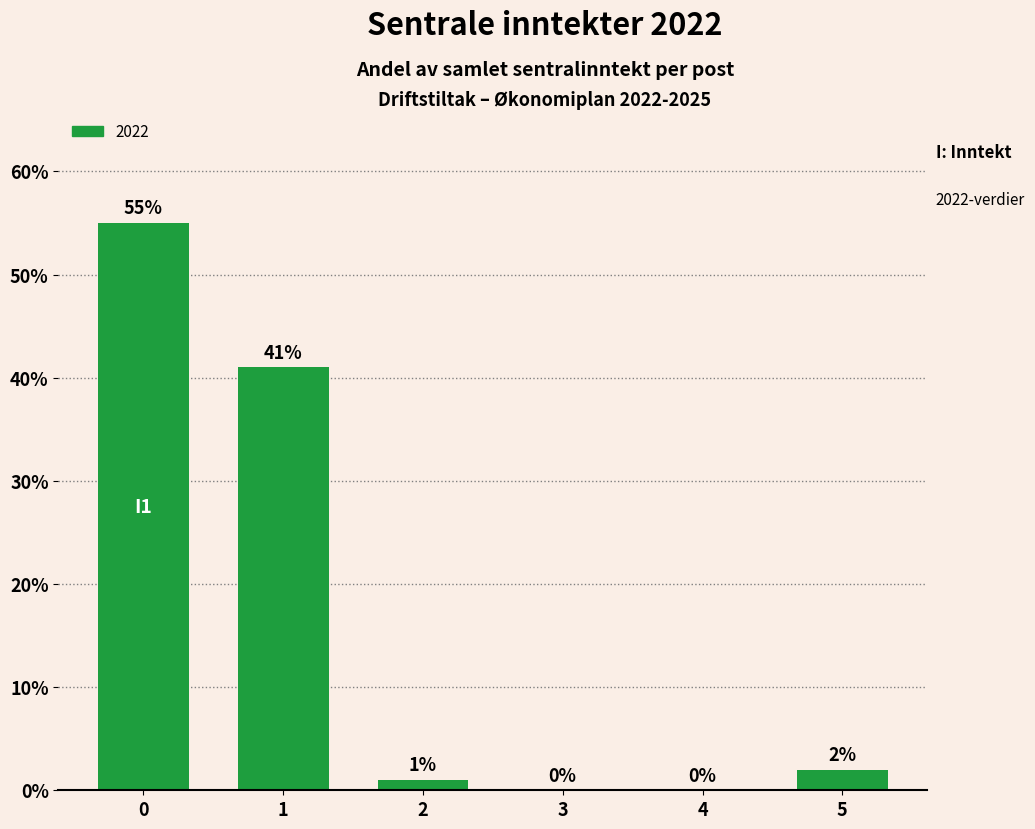

Is it true that the value at 4 is -17?

False